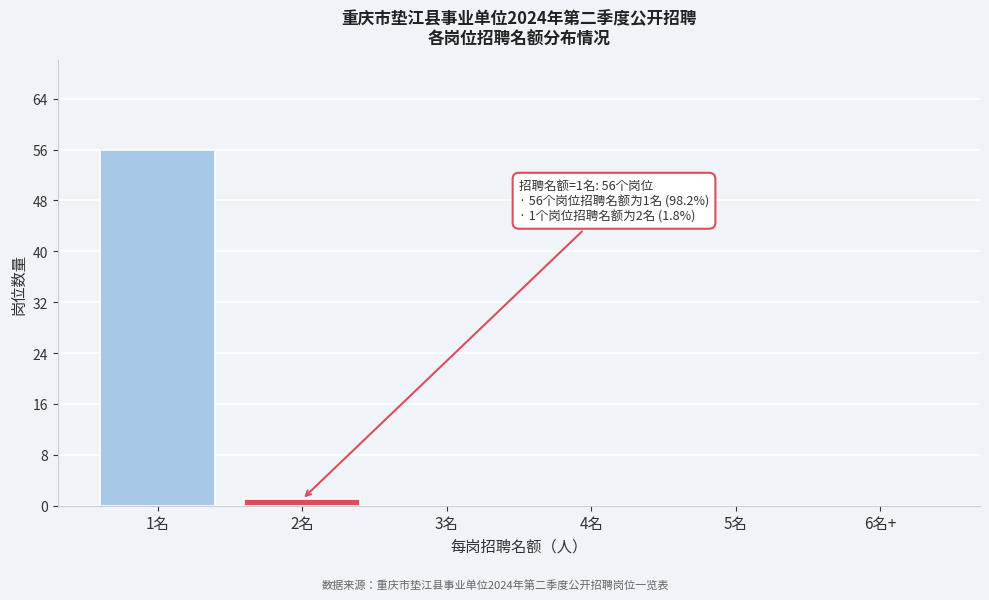

Reading left to right, what are all the values shown in this chart?

1名=56	2名=1	3名=0	4名=0	5名=0	6名+=0